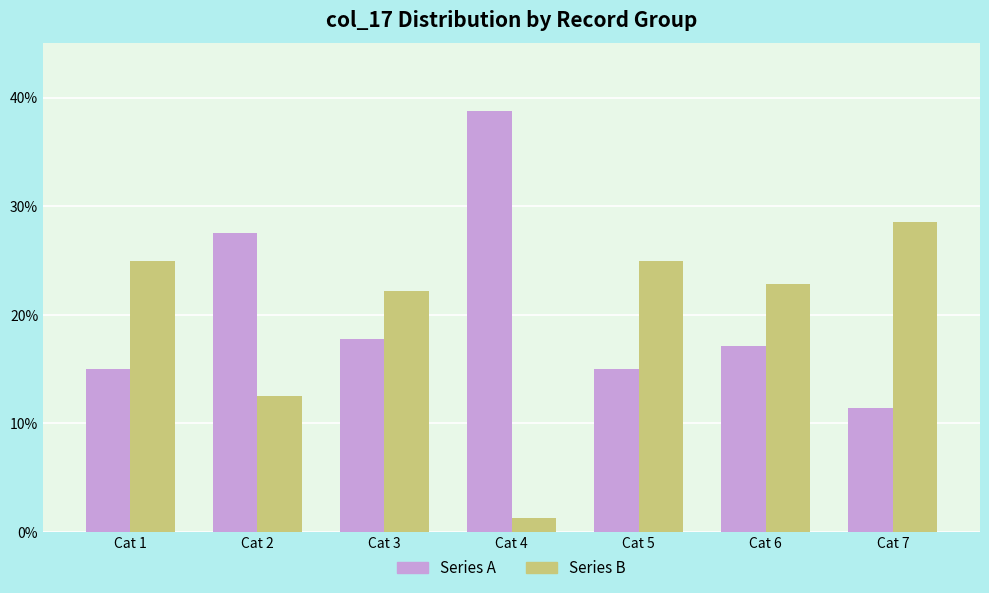

Rank the series by their average value, from lowest to highest.

Series B, Series A